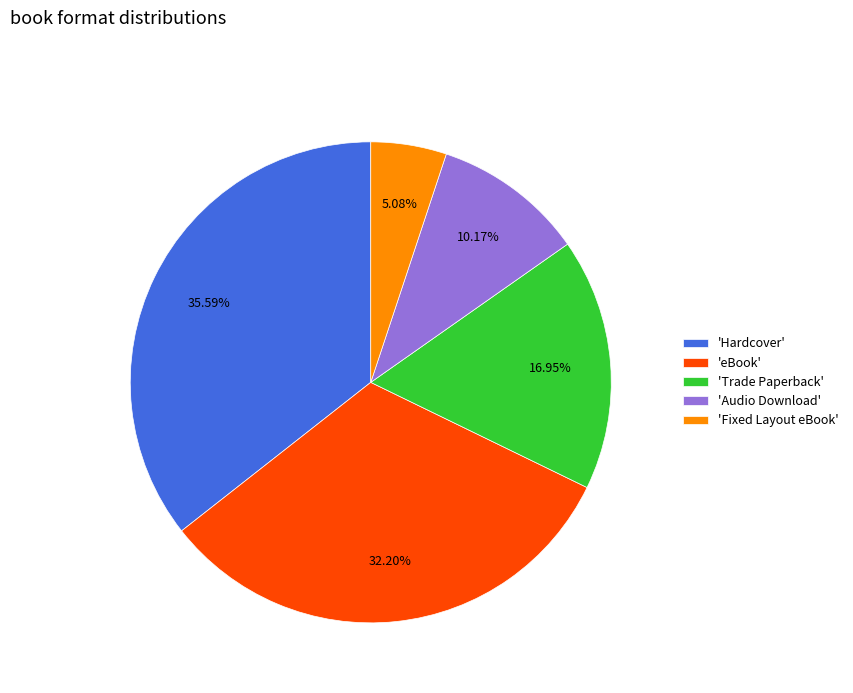

How many slices are in this pie chart?

5